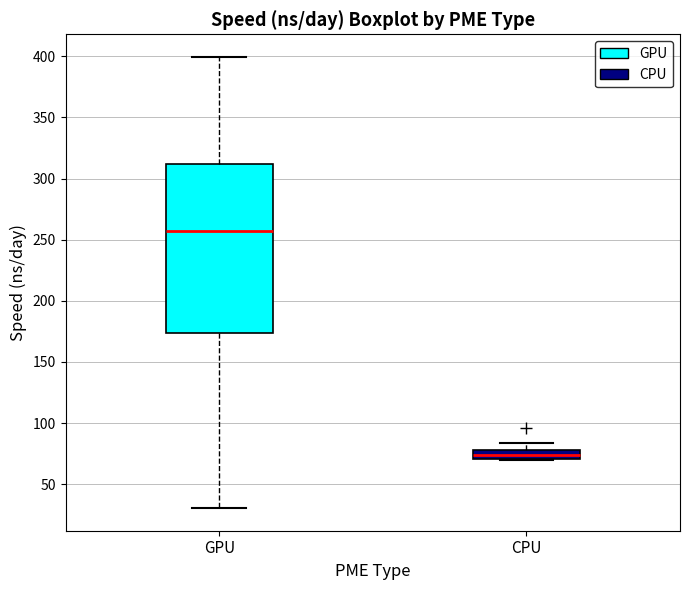

Where is the lower edge of the box for CPU on the y-axis? The values are not printed on the chart, so give them approximately, as read against the axis.

70